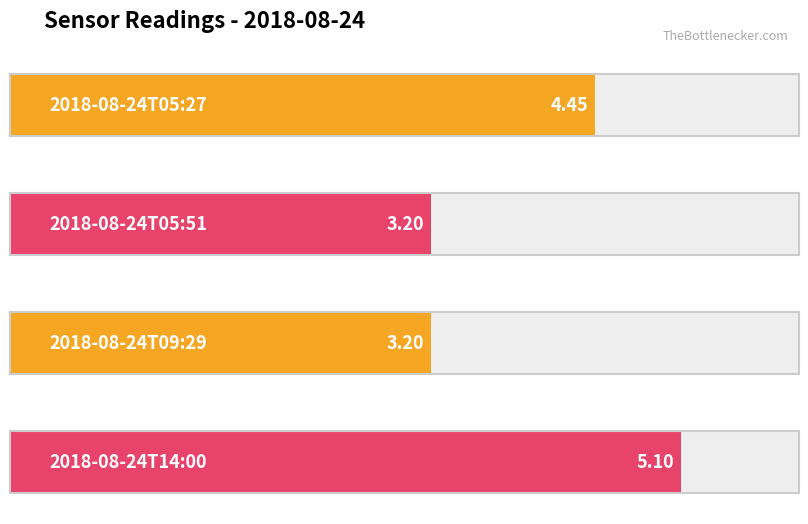

What is the ratio of the value at 2018-08-24T09:29 to the value at 2018-08-24T05:27?

0.7